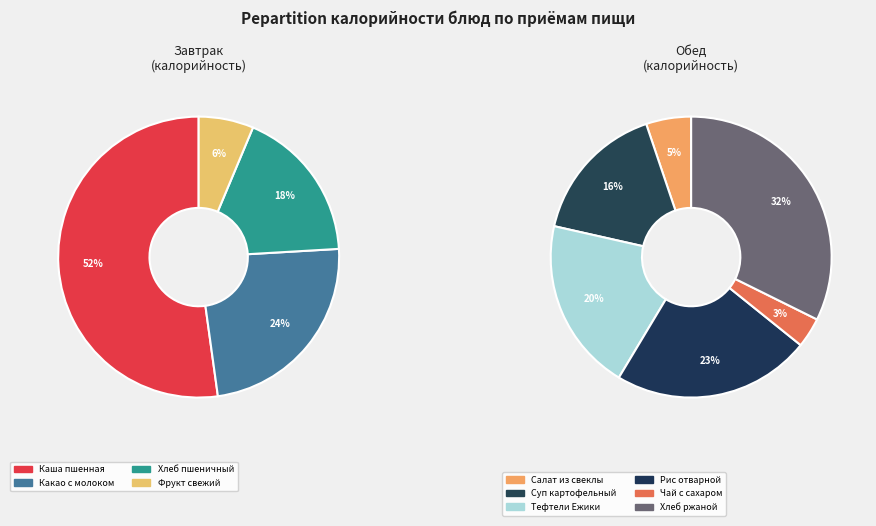

Does Салат из свеклы represent more than half of the total?

No